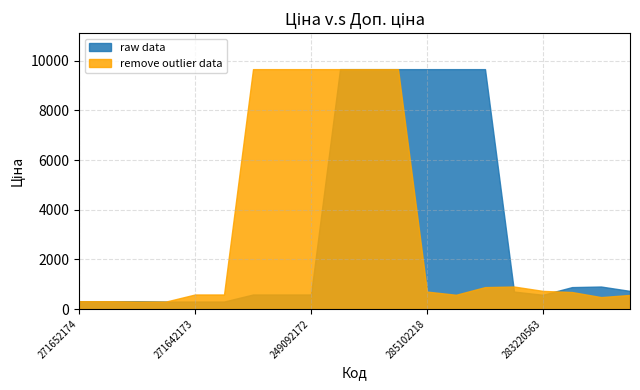

At how many categories does at least one series exceed 1978?

9